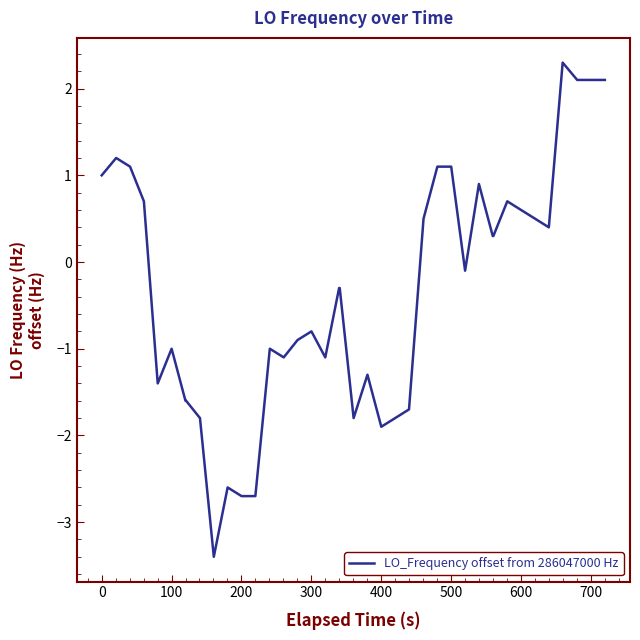

How many values are below 0?

22